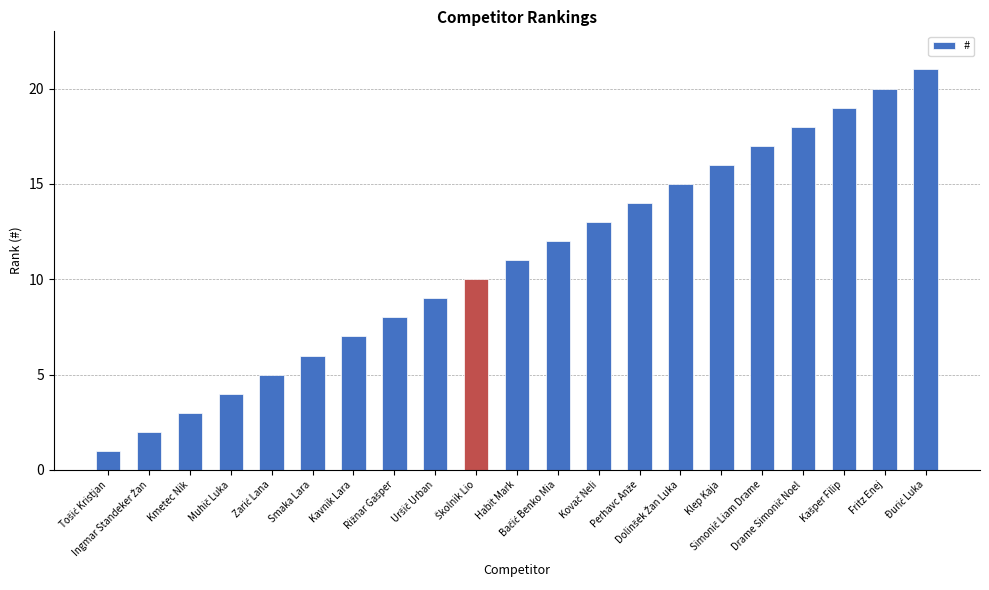

What is the greatest value displayed?

21